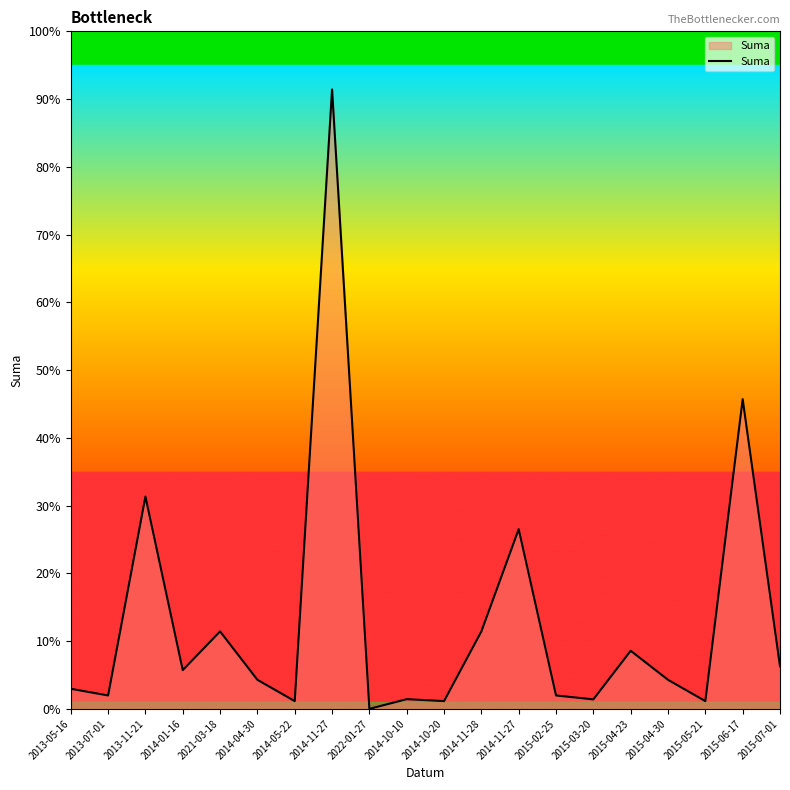

Which category has the lowest value across all series?

2022-01-27